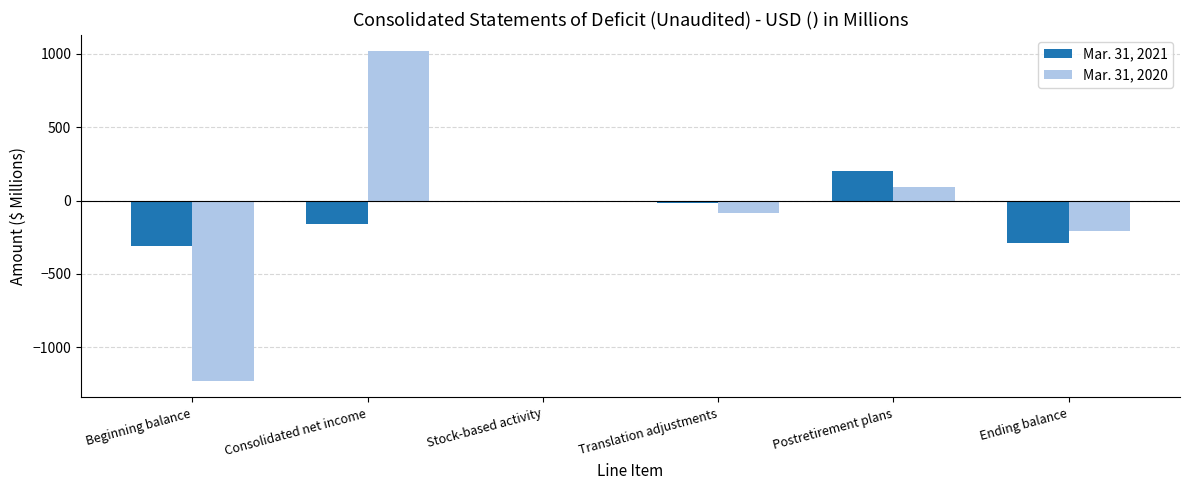

What is the sum of the Mar. 31, 2020 values at Beginning balance and Ending balance?

-1437.7